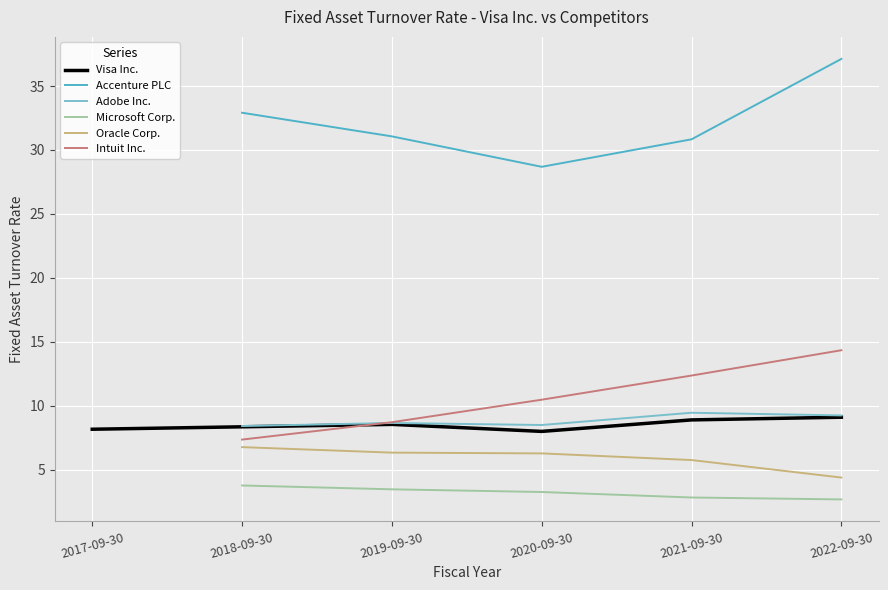

Where is the first local maximum for Accenture PLC?

2018-09-30